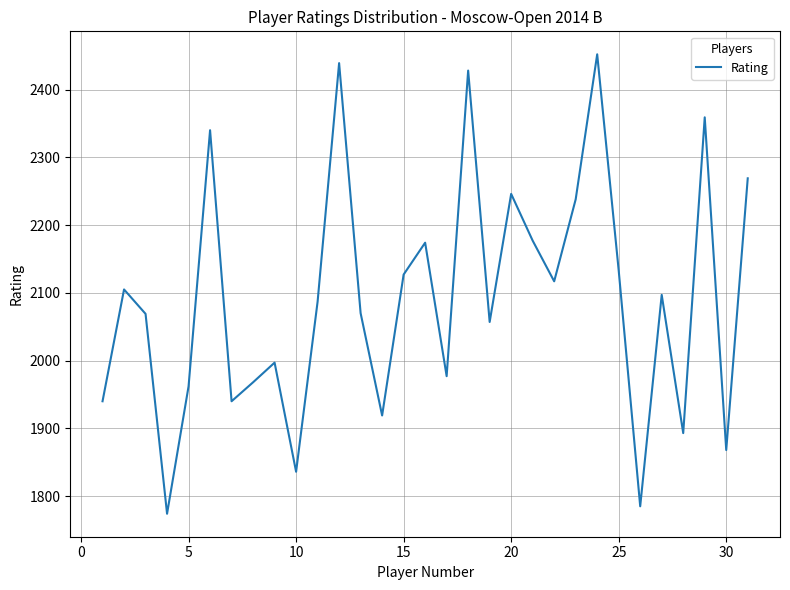

What is the maximum value shown in the chart?

2452